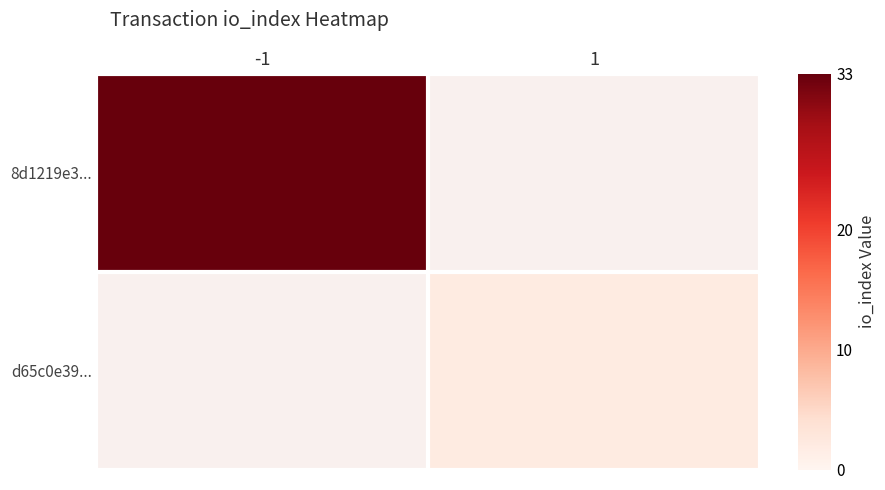

Is the value of d65c0e39... at -1 greater than the value of 8d1219e3... at -1?

No